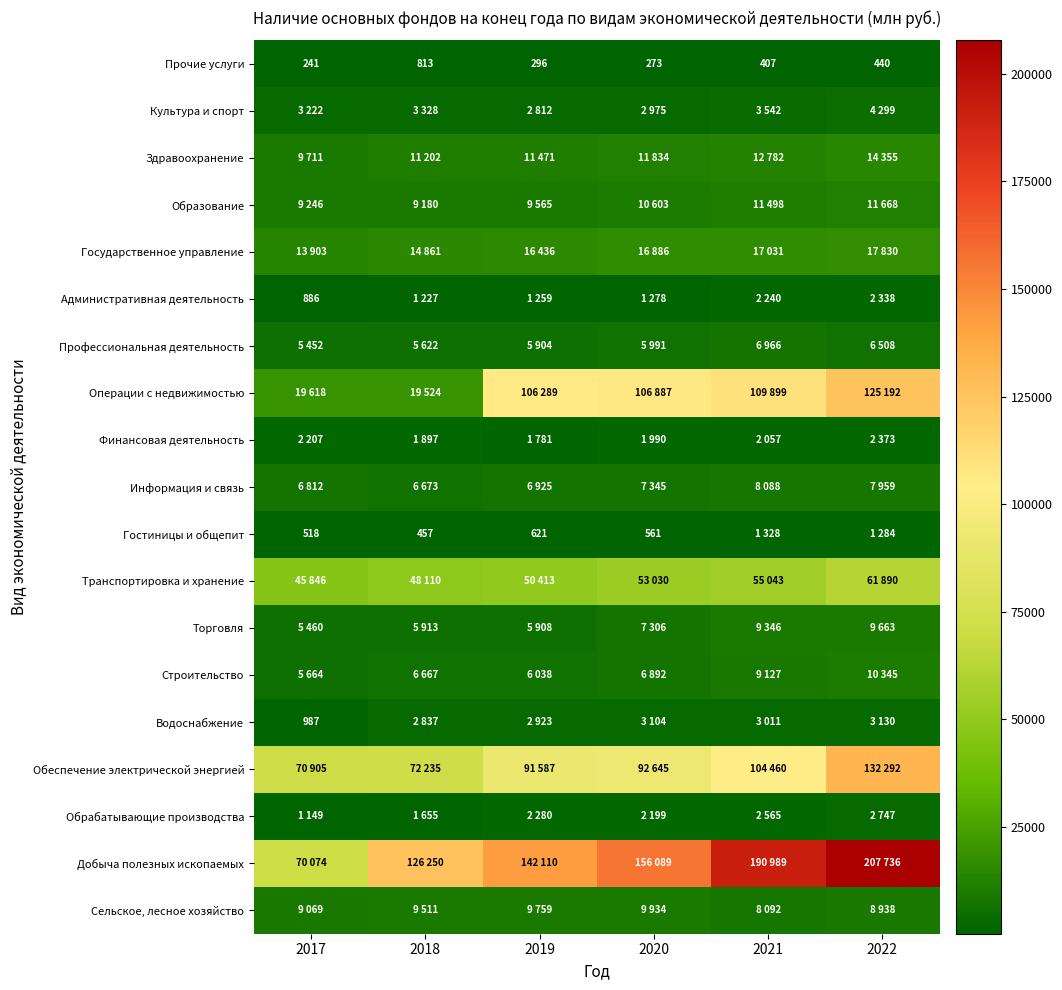

True or false: Прочие услуги has a value of 440 at 2022.

True